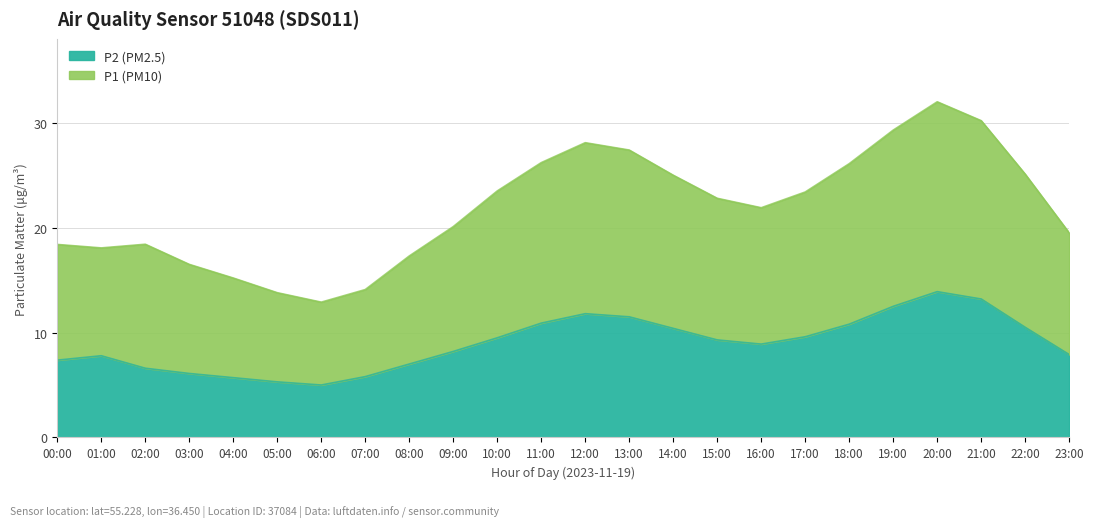

What is the label of the 7th point from the right?

17:00